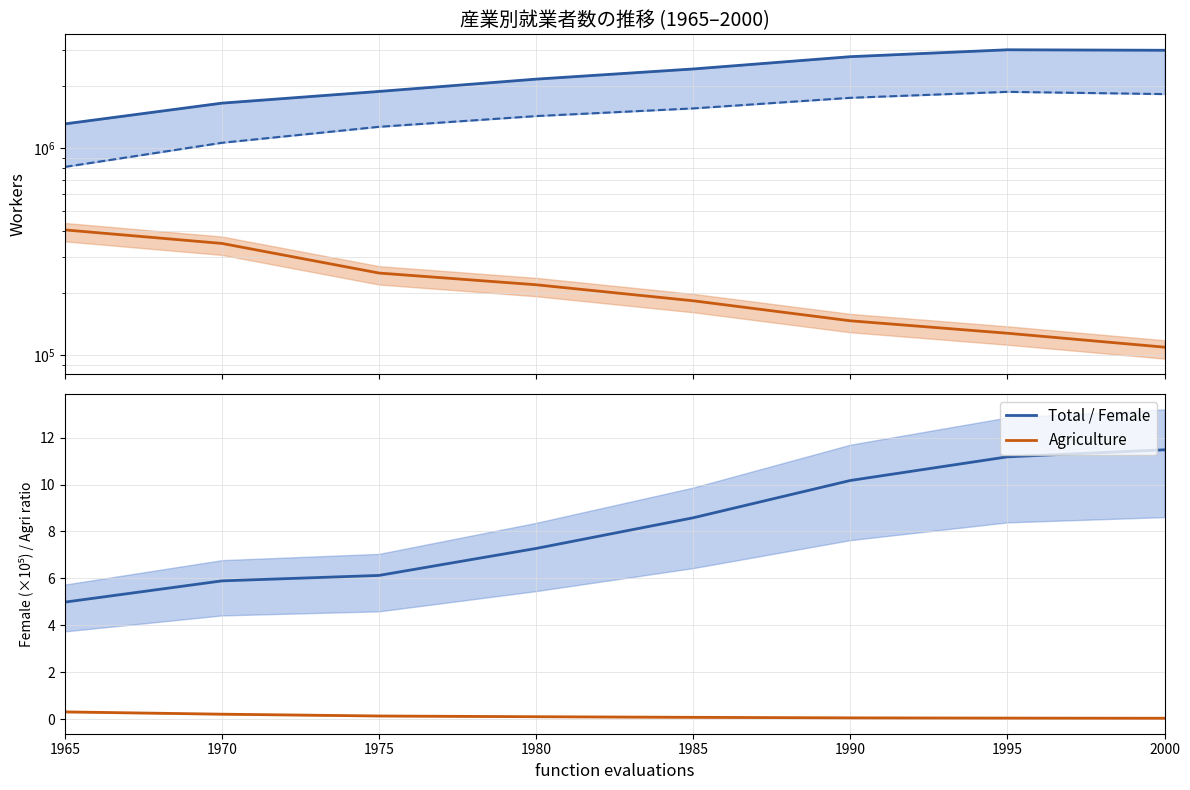

True or false: Total (Male) has more than 2 points higher than both neighbors.

False